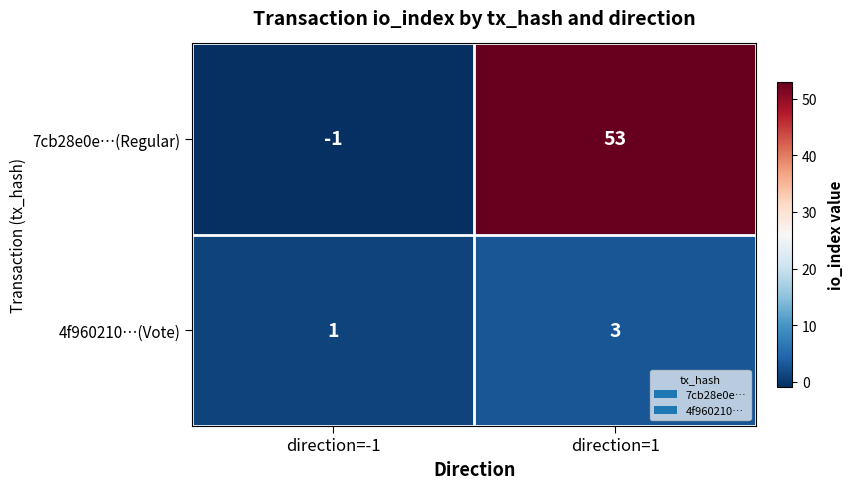

What is the average value of the 7cb28e0e…(Regular) series?

26